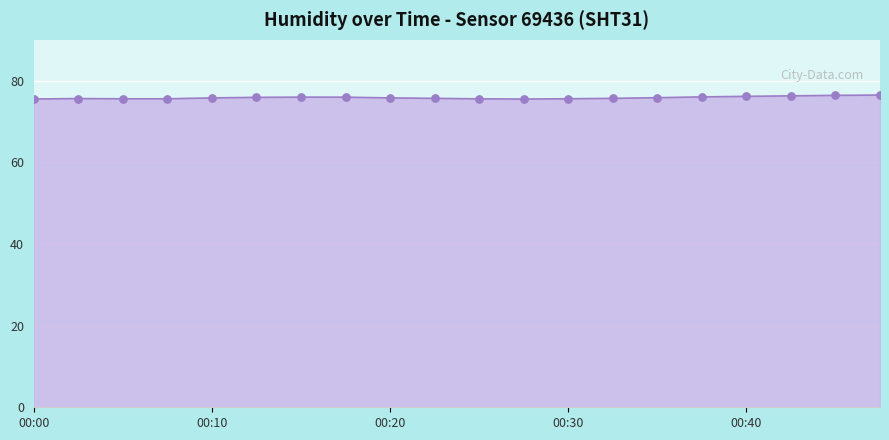

What is the maximum value shown in the chart?

76.5